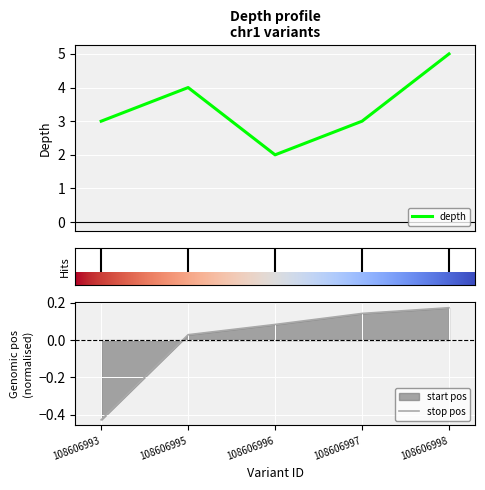

Rank the categories by depth value from highest to lowest.

108606998, 108606995, 108606993, 108606997, 108606996